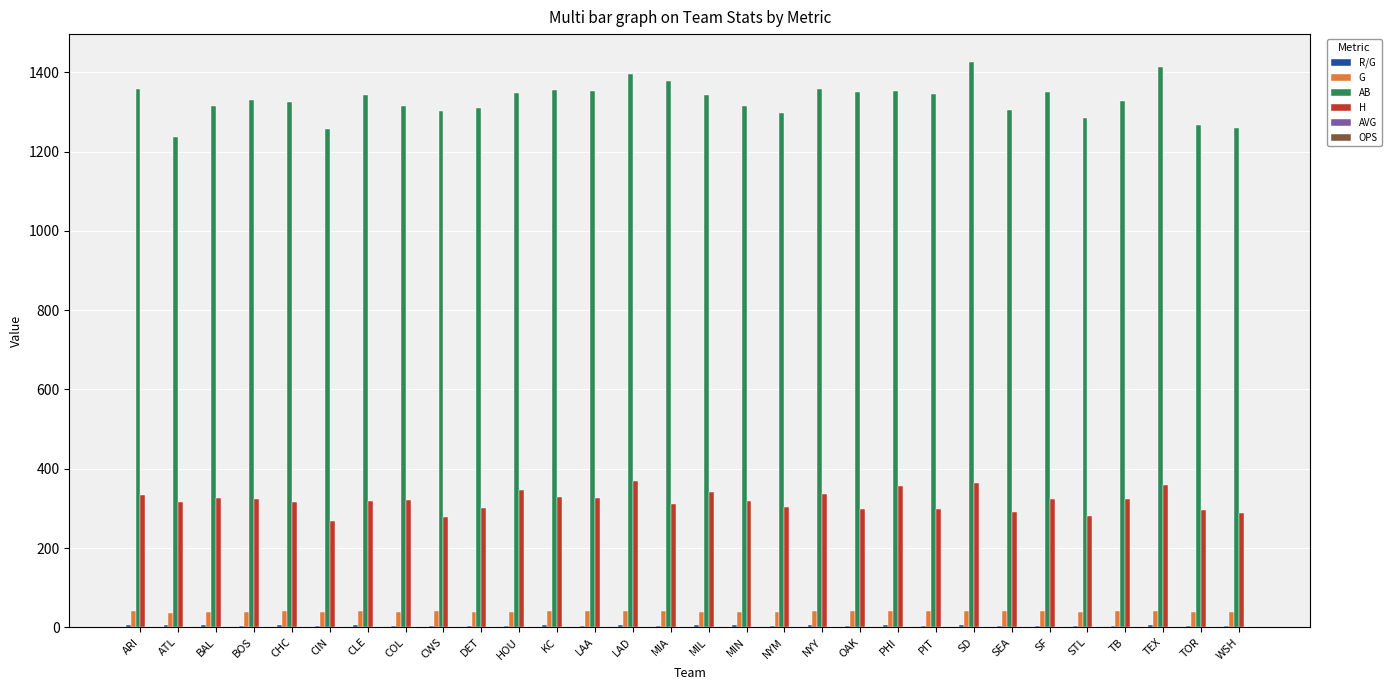

Which series has the largest total across all categories?

AB